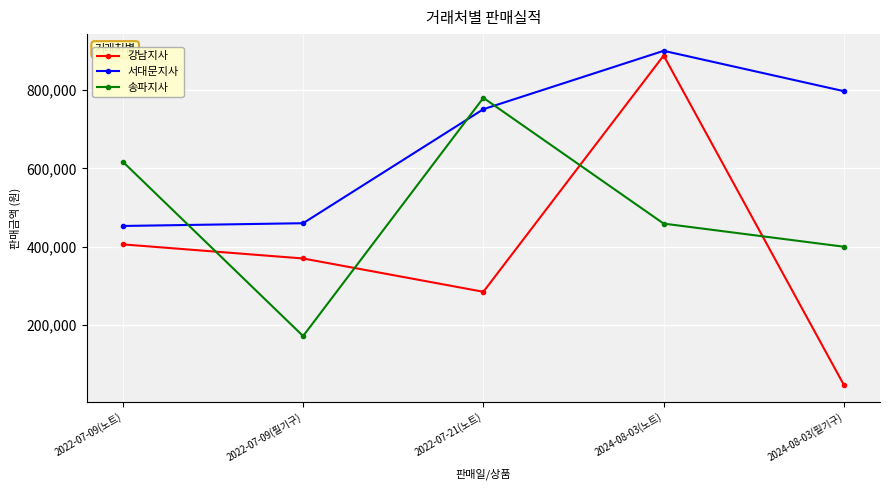

Rank the series by their maximum value, from highest to lowest.

서대문지사, 강남지사, 송파지사